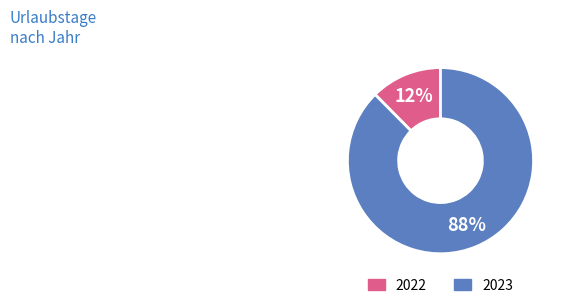

True or false: 2023 accounts for 88% of the total.

True